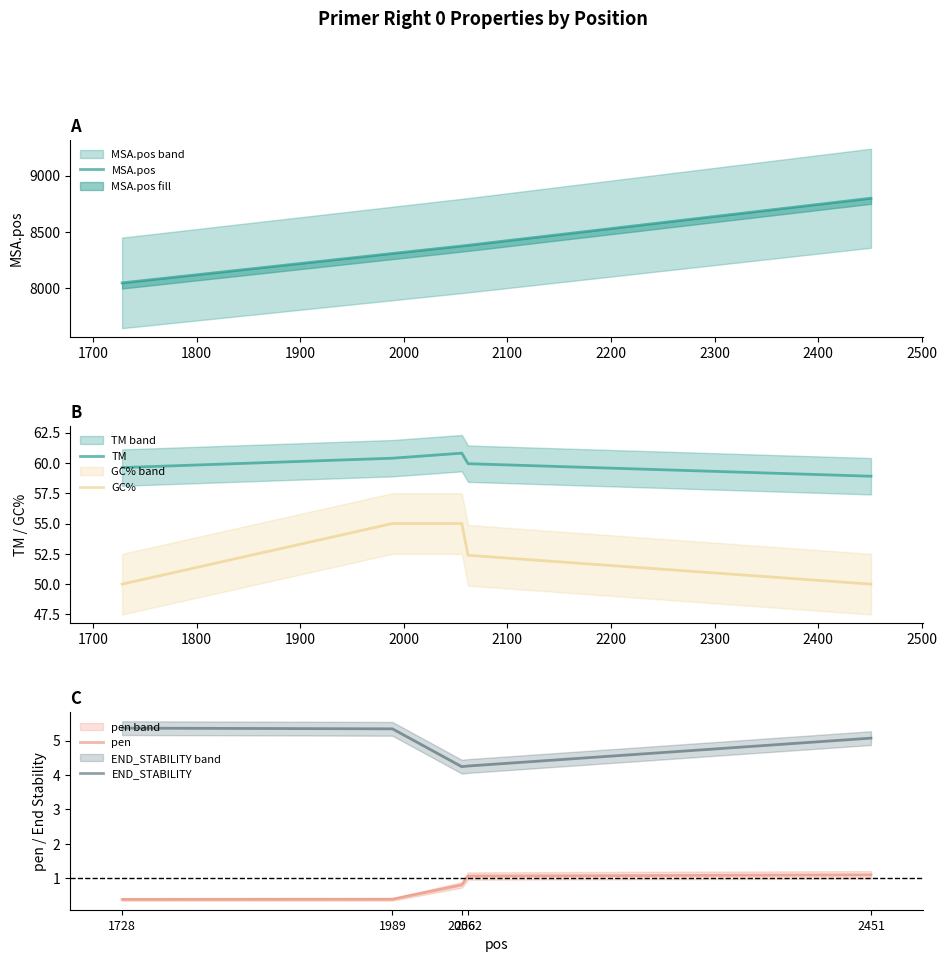

What is the sum of all END_STABILITY values?

24.3